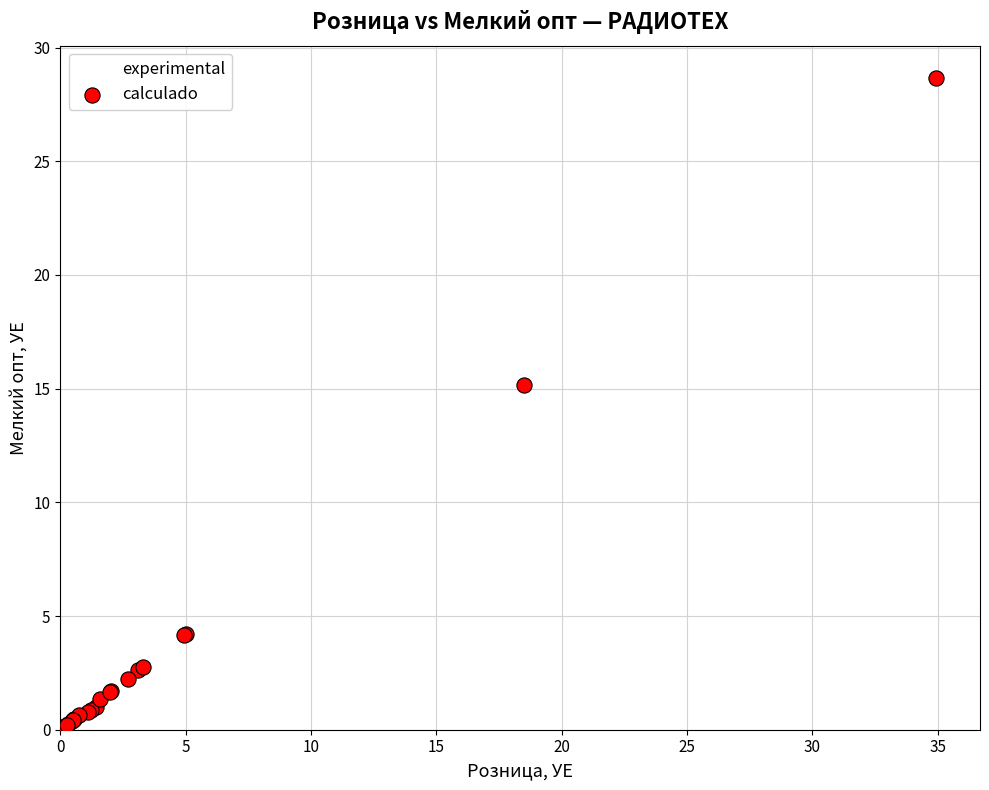

What Y value in the scatter plot is closest to 14?

15.2